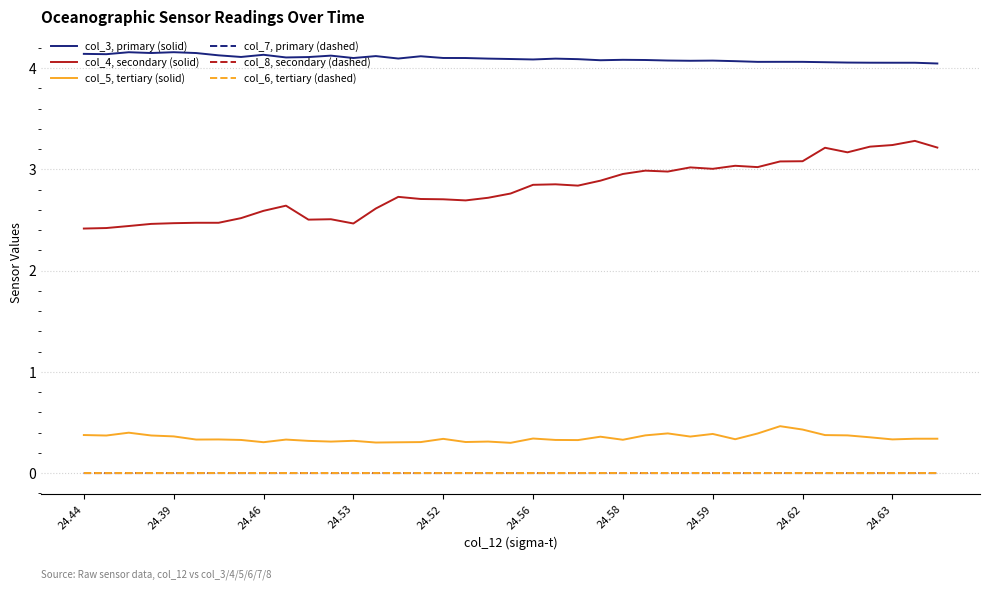

Does the chart display data point markers on the line(s)?

No